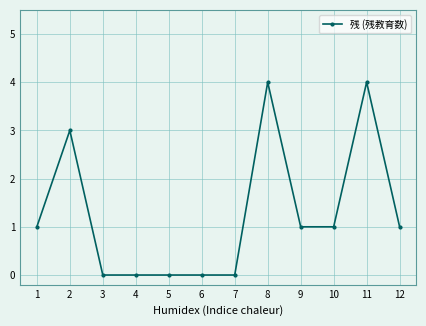

What is the value of the 12th point from the left?

1